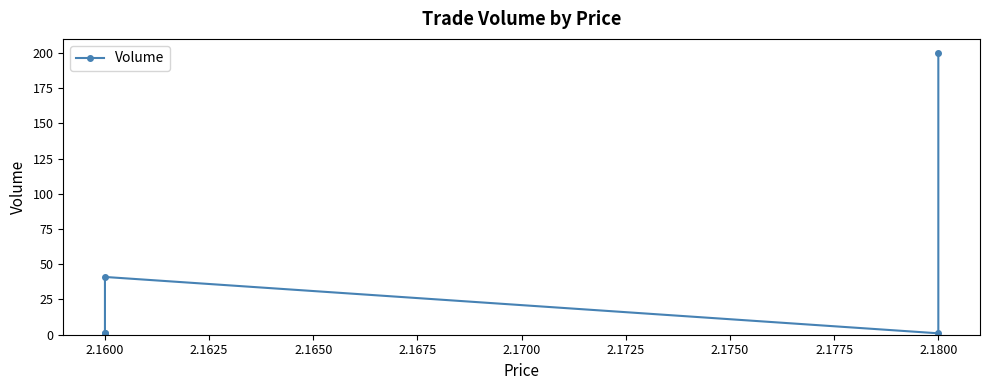

How many categories are shown in the chart?

5